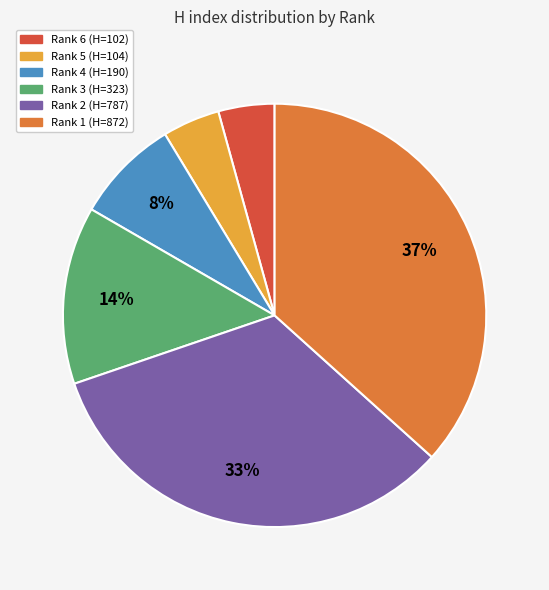

To the nearest percent, what is the combined percentage of Rank 3 (H=323) and Rank 6 (H=102)?

18%